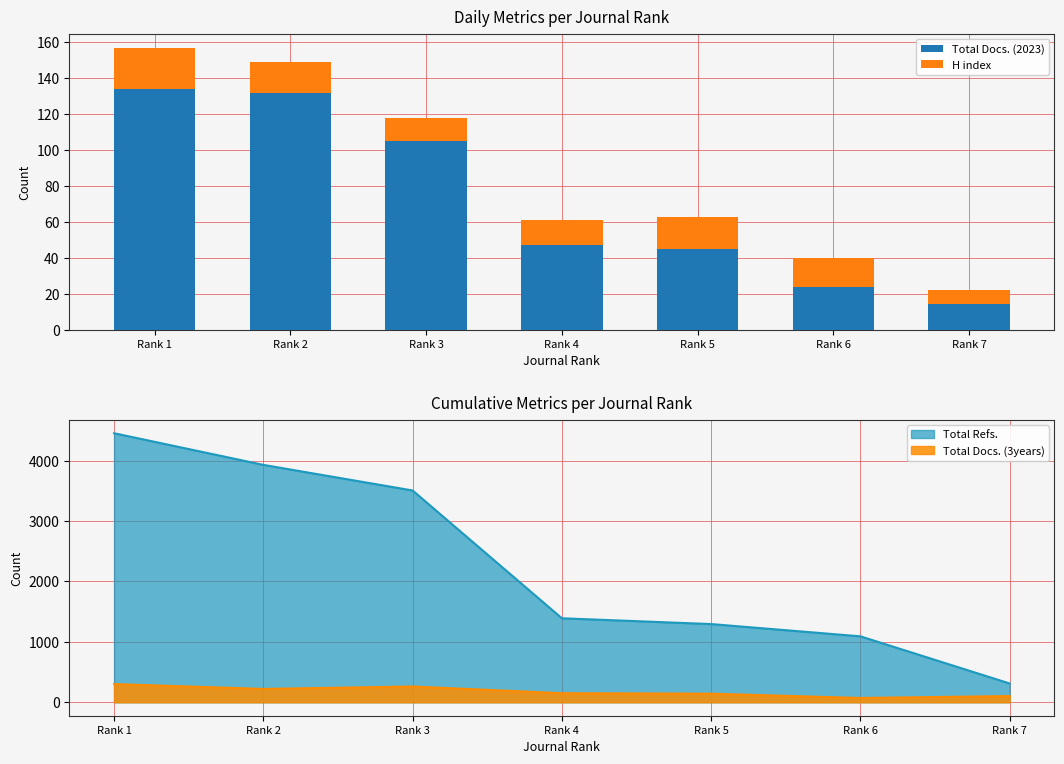

How many bars are there in total?

14